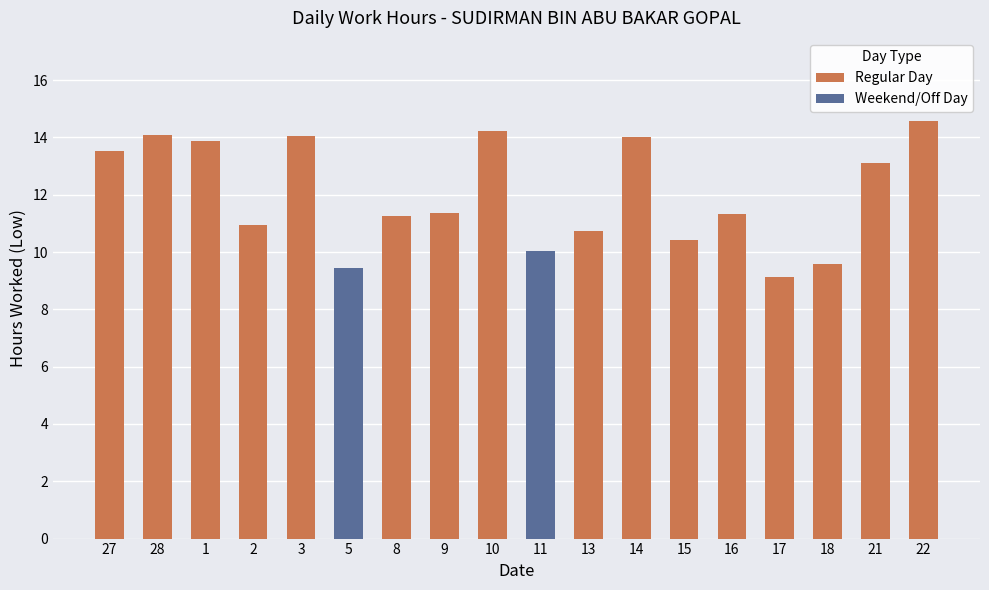

List the series in order of their overall mean, lowest first.

Weekend/Off Day, Regular Day